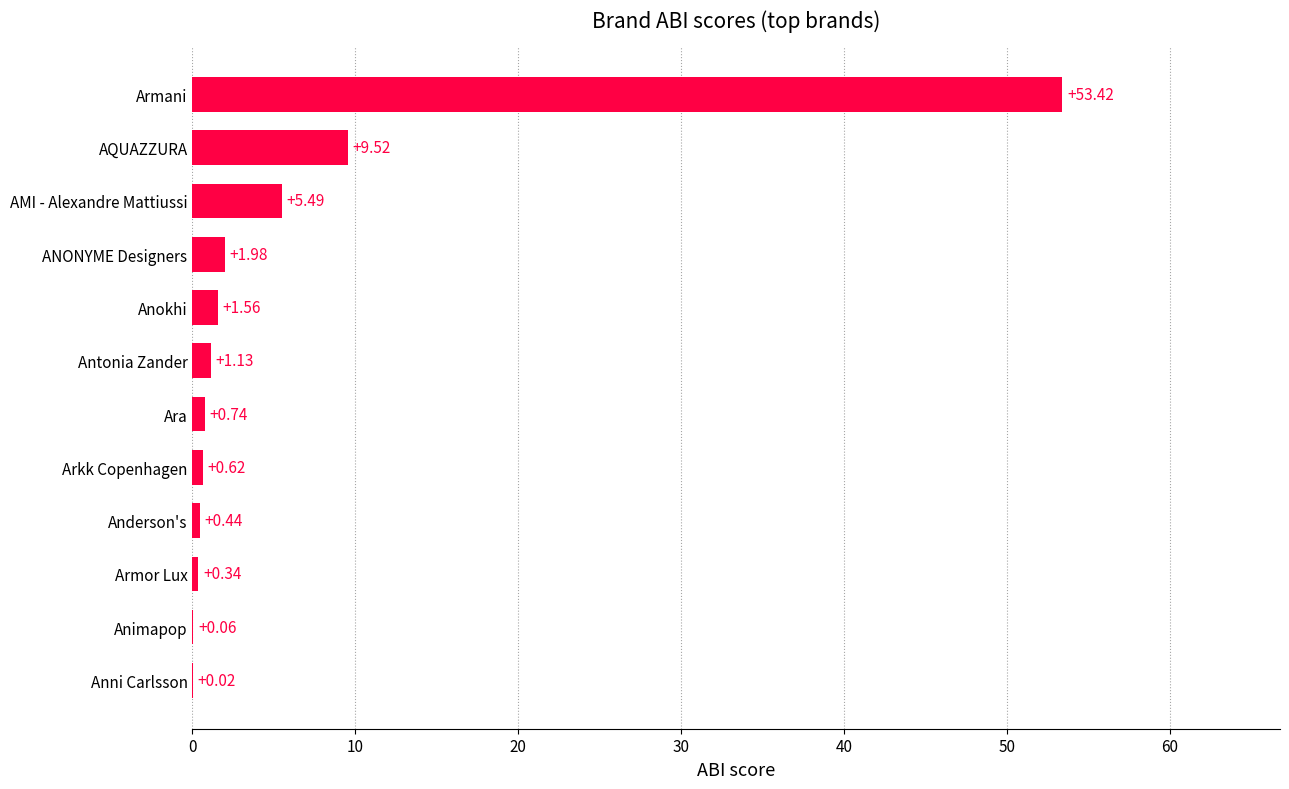

What is the sum of all values?

75.3